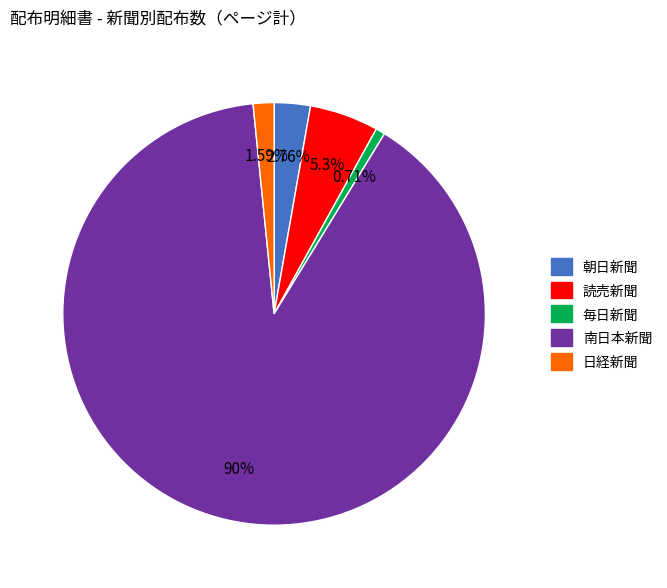

Rank the categories by value from highest to lowest.

南日本新聞, 読売新聞, 朝日新聞, 日経新聞, 毎日新聞